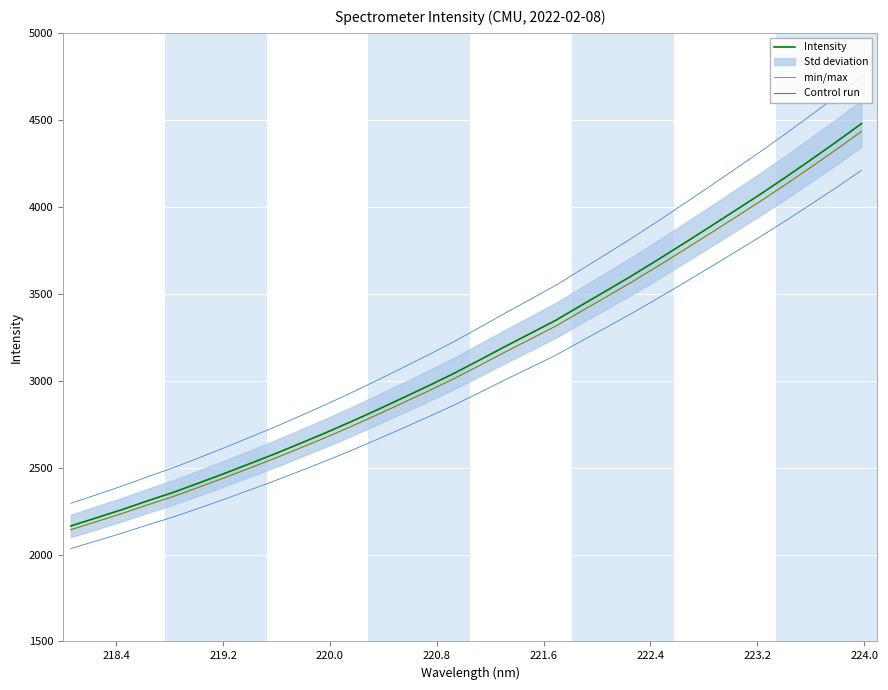

Reading right to left, what are all the values shown in this chart?

Intensity: 4478.1	4371.5	4268.4	4167.3	4069.0	3974.0	3879.7	3786.4	3694.4	3604.4	3517.9	3432.6	3346.7	3270.5	3194.9	3117.1	3040.8	2969.3	2900.3	2831.8	2765.2	2701.1	2639.6	2579.5	2521.9	2465.2	2410.4	2356.7	2308.4	2257.9	2211.0	2164.4
min/max: 4209.4	4109.2	4012.3	3917.3	3824.8	3735.6	3646.9	3559.2	3472.7	3388.2	3306.8	3226.7	3145.9	3074.2	3003.3	2930.1	2858.4	2791.2	2726.3	2661.9	2599.3	2539.1	2481.3	2424.7	2370.6	2317.3	2265.8	2215.3	2169.9	2122.4	2078.4	2034.5
Control run: 4433.3	4327.8	4225.7	4125.6	4028.3	3934.3	3840.9	3748.6	3657.4	3568.4	3482.7	3398.3	3313.2	3237.8	3163.0	3085.9	3010.4	2939.6	2871.3	2803.5	2737.6	2674.1	2613.2	2553.7	2496.7	2440.5	2386.3	2333.1	2285.3	2235.3	2188.9	2142.7